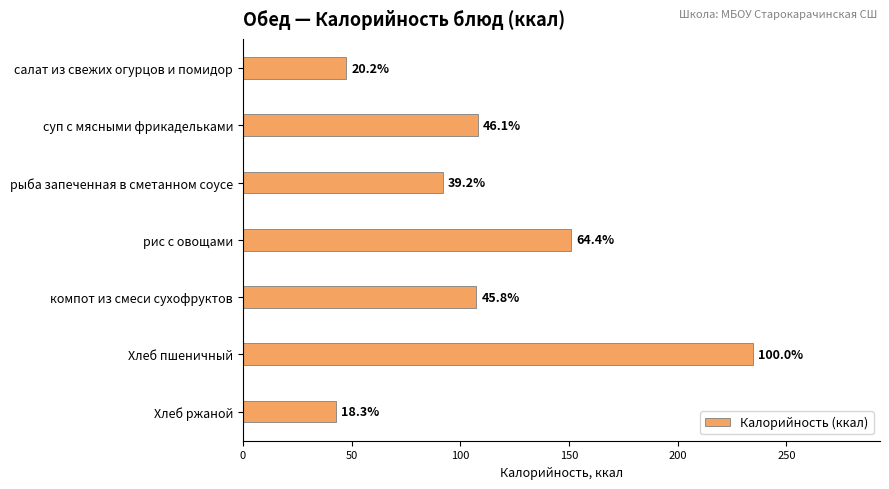

How many bars are there in total?

7